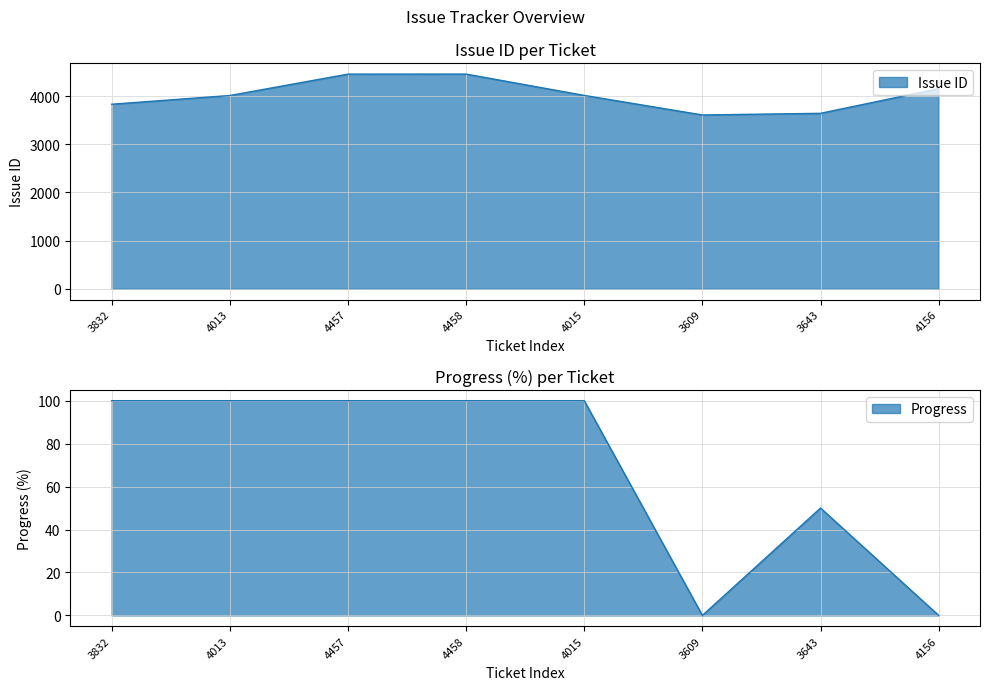

What is the approximate value of Issue ID at 3643, to the nearest 10?

3640